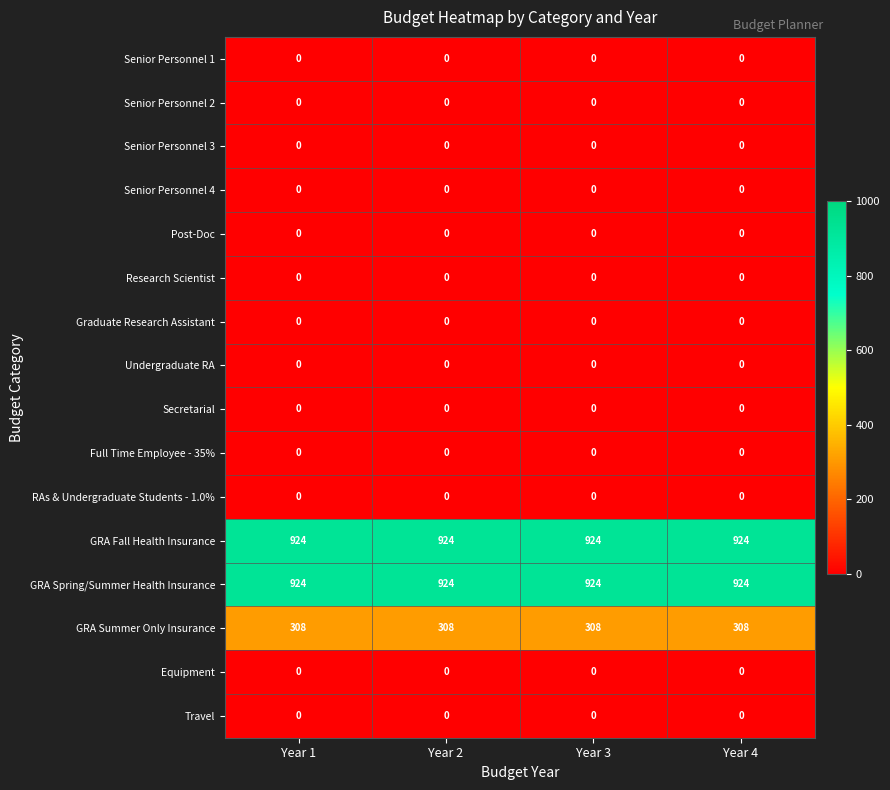

Count the number of data series in this chart.

16